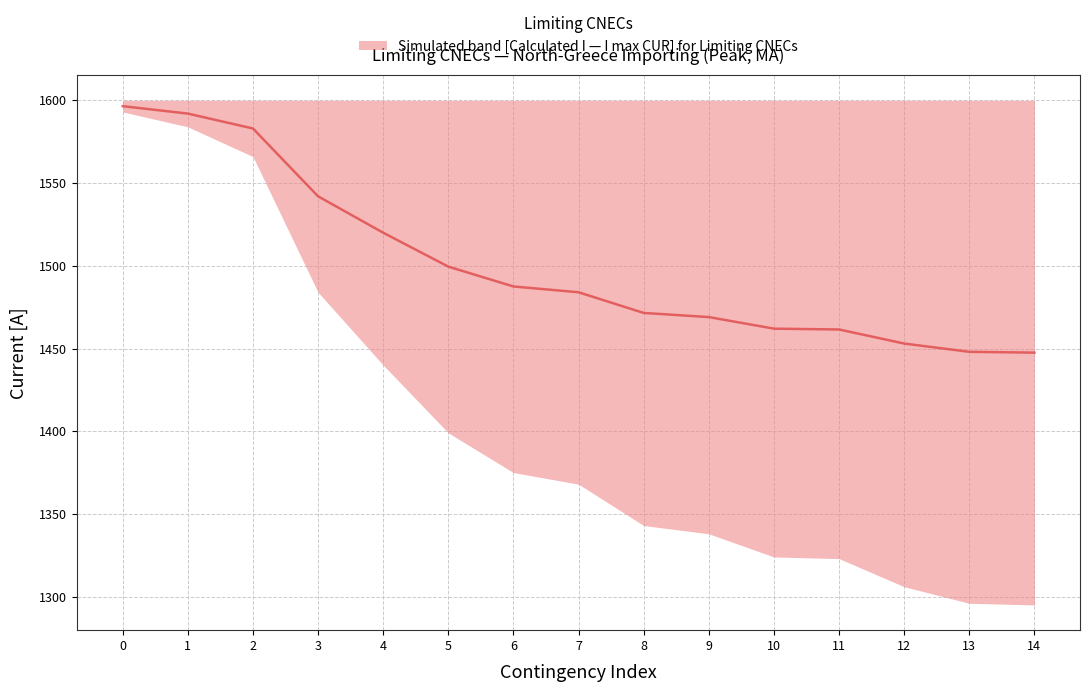

Between 10 and 7, which is larger?

7